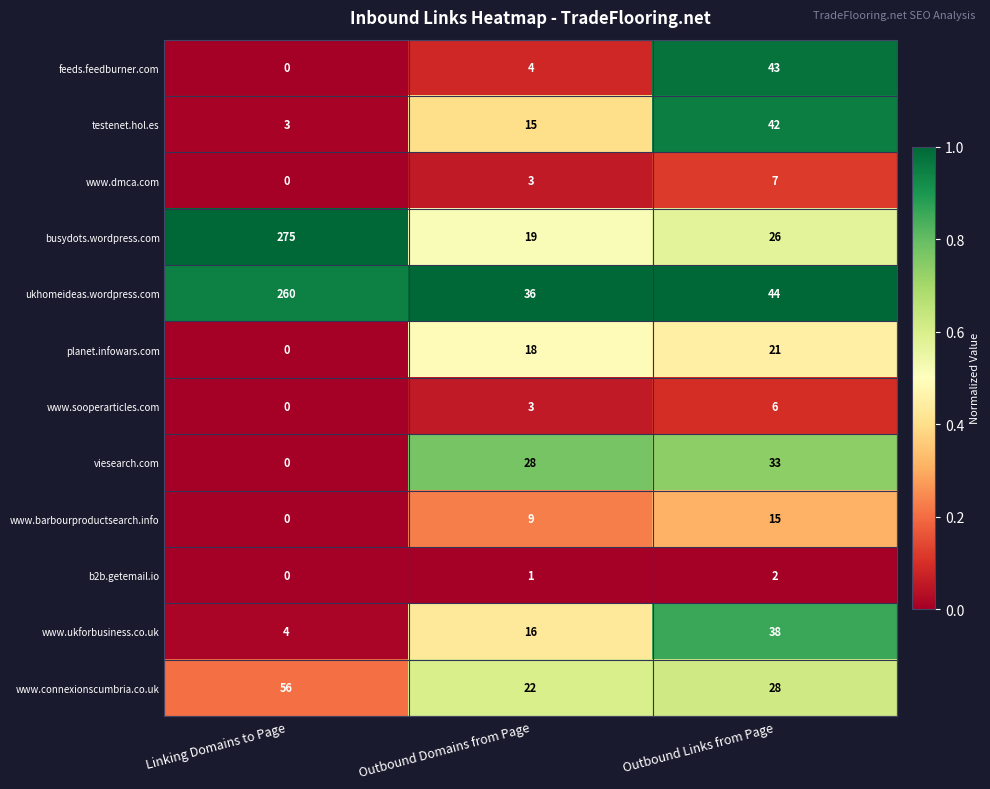

The value of www.sooperarticles.com at Outbound Links from Page is 10. True or false?

False